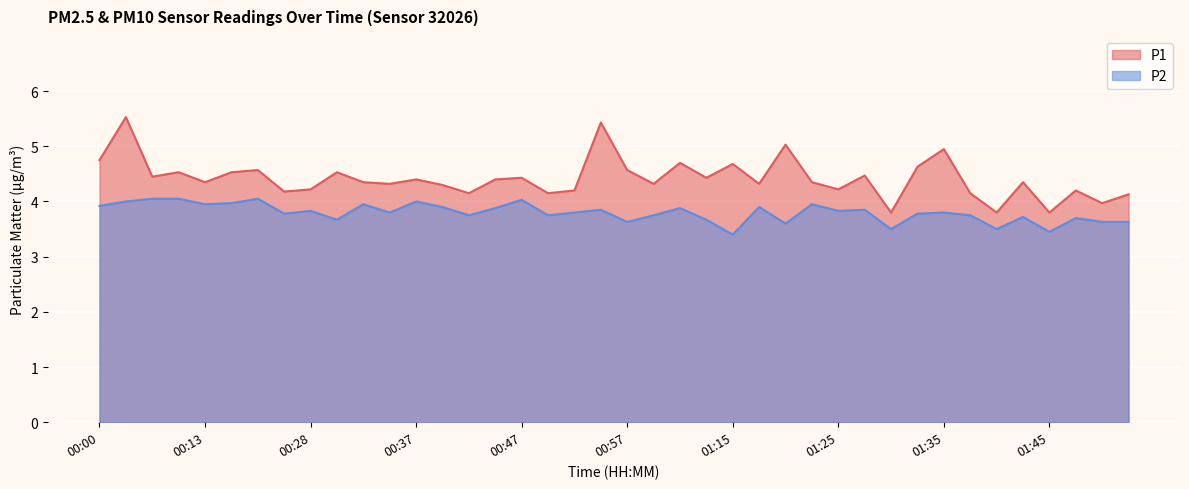

At 00:20, list the series in order from largest to smallest.

P1, P2